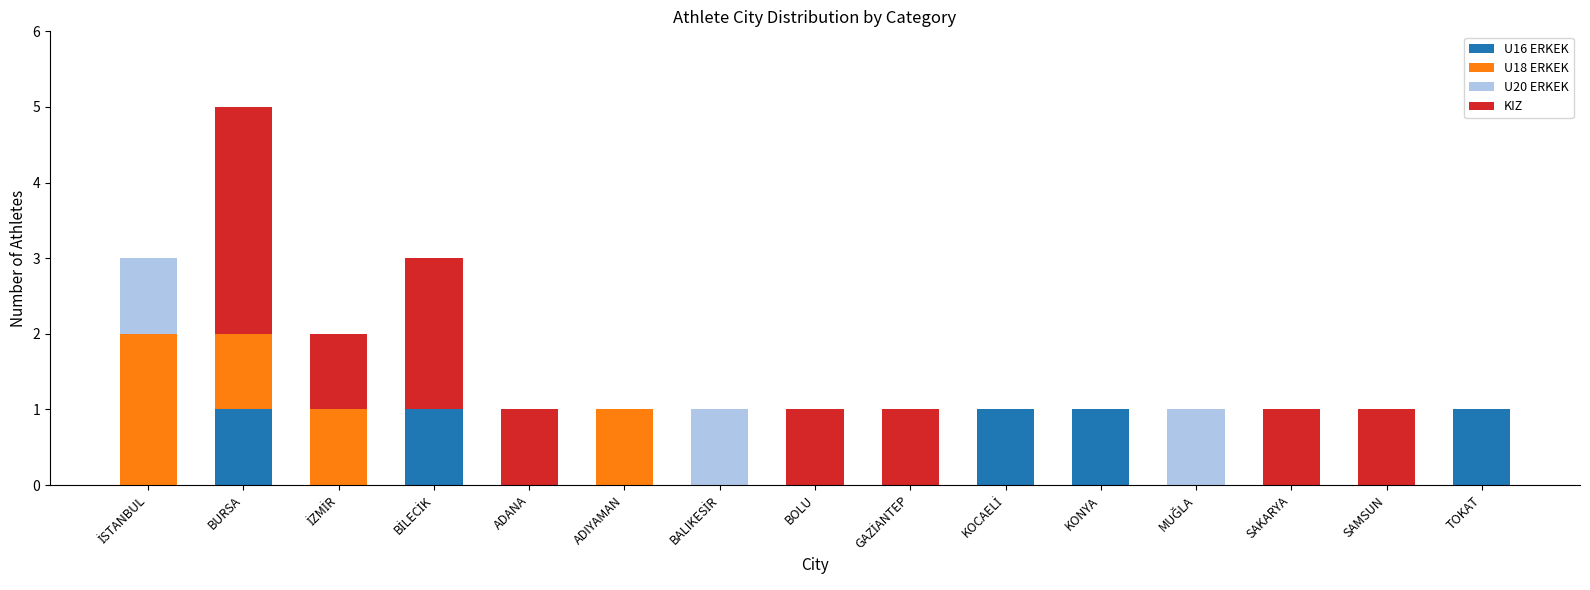

At which category is the sum across all series the highest?

BURSA